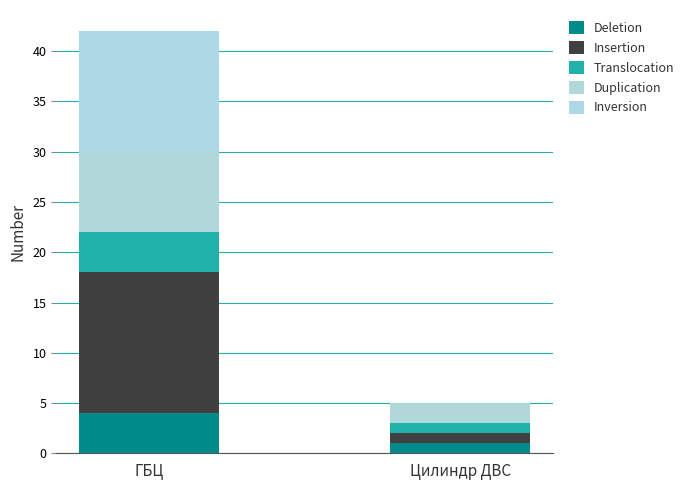

The value of Translocation at Цилиндр ДВС is 1. True or false?

True